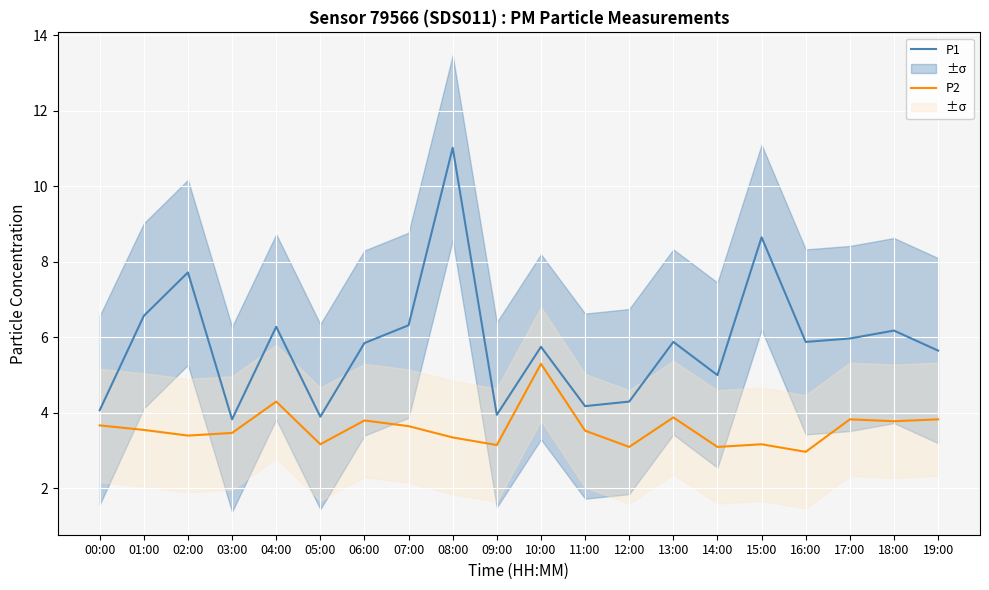

What position from the right is 14:00?

6